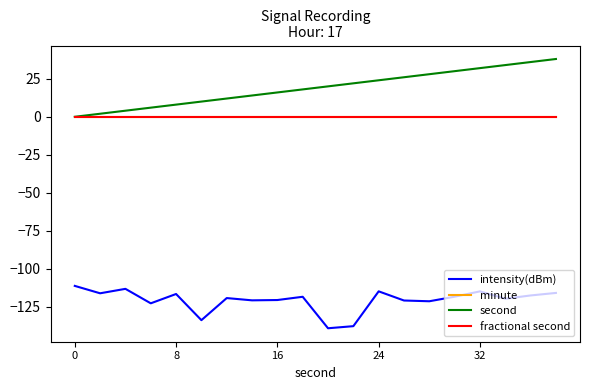

Does the chart display data point markers on the line(s)?

No